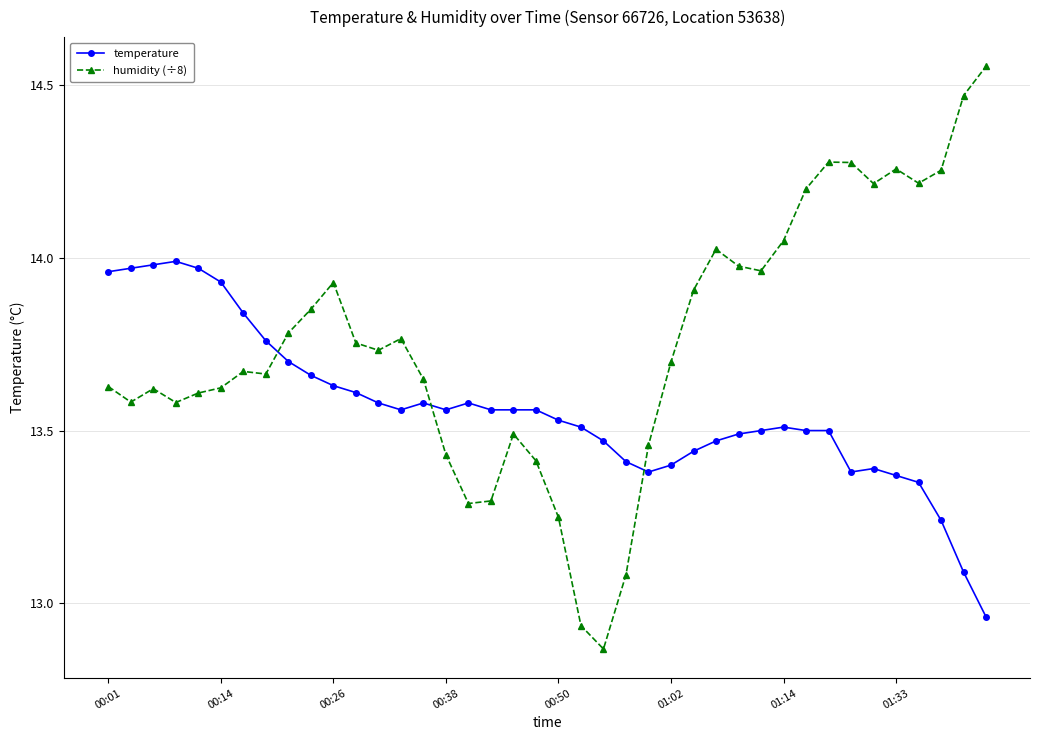

In humidity (÷8), how many points are lower than both neighbors (excluding endpoints)?

9